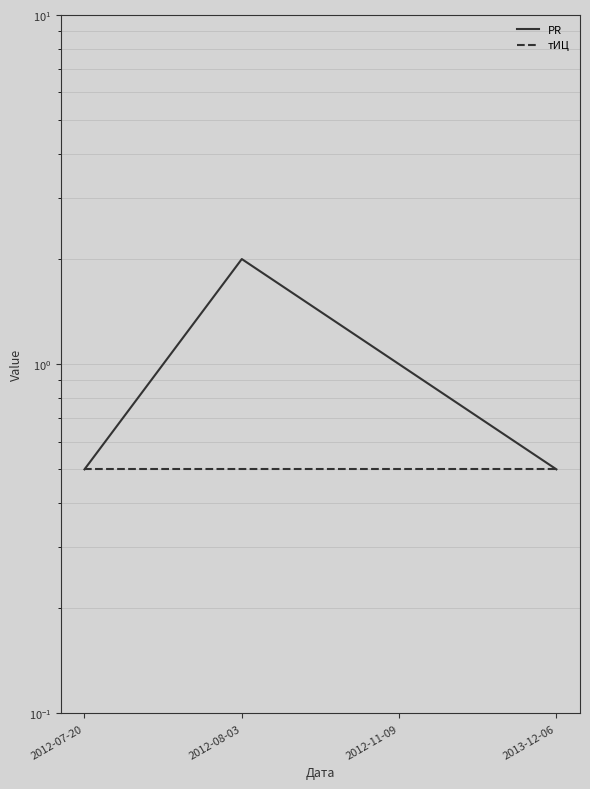

Which series changed the most between 2012-07-20 and 2012-08-03?

PR